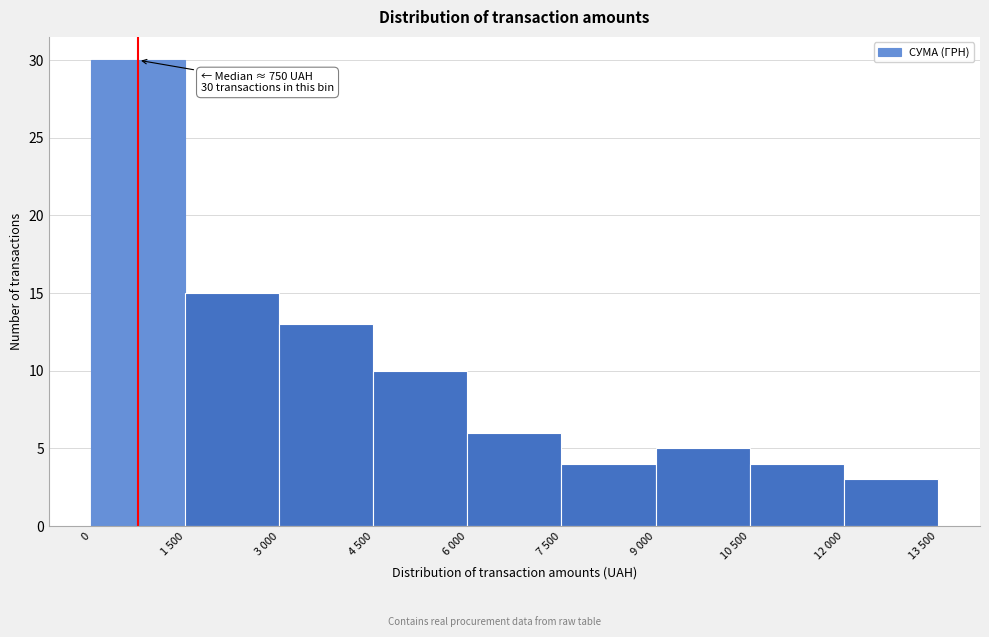

Reading left to right, list all the values displayed in this chart.

30	15	13	10	6	4	5	4	3